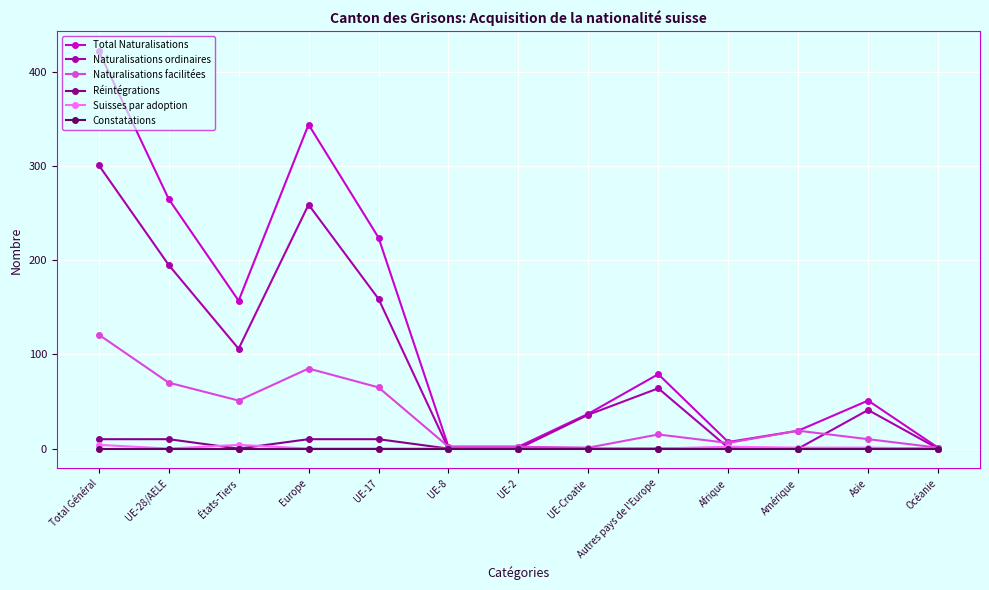

How many lines are shown in the chart?

6